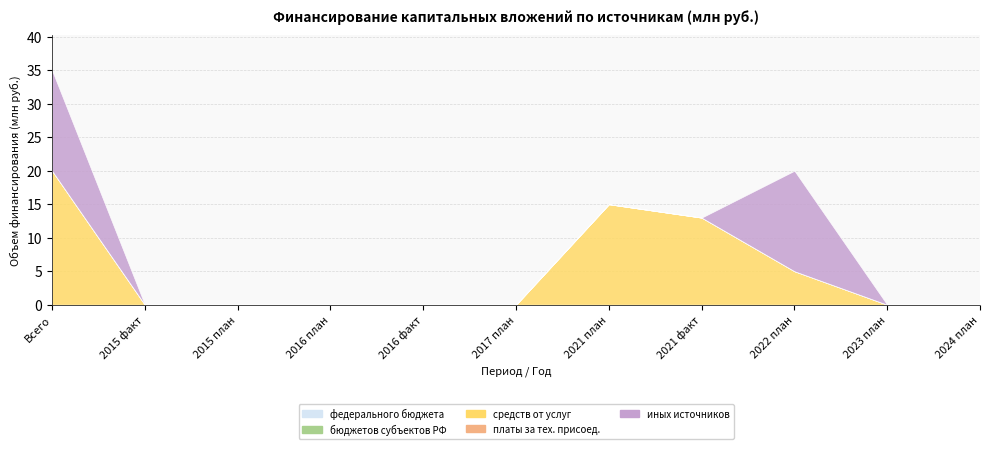

Does the chart have visible grid lines?

Yes